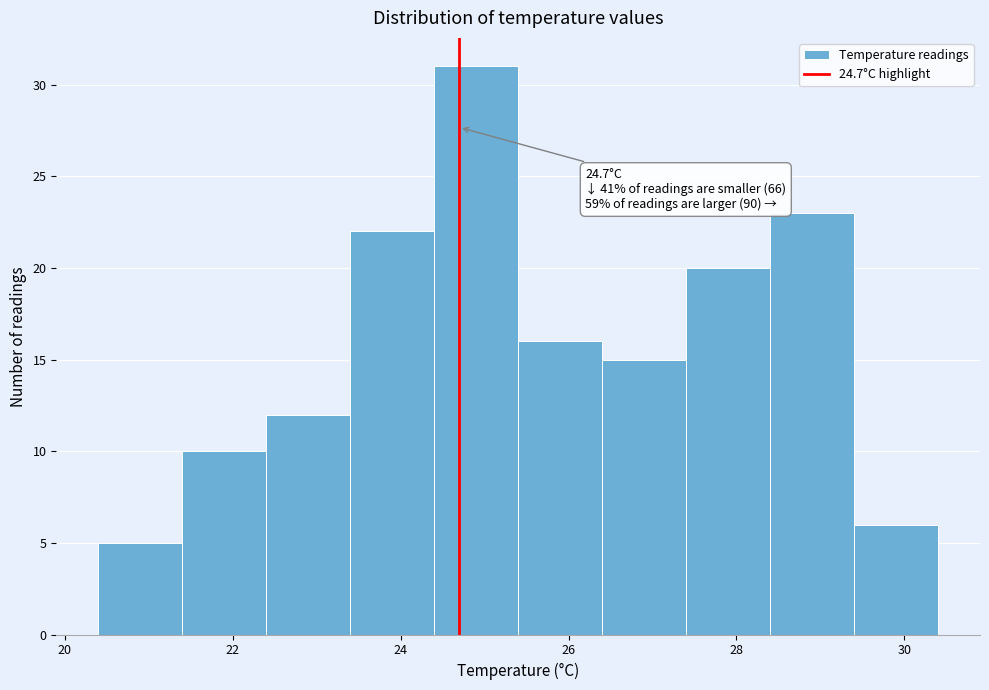

Which range on the x-axis has the tallest bar?

24.4 to 25.4